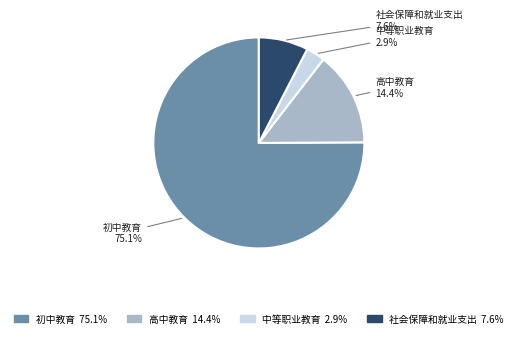

To the nearest percent, what is the average slice percentage?

25%